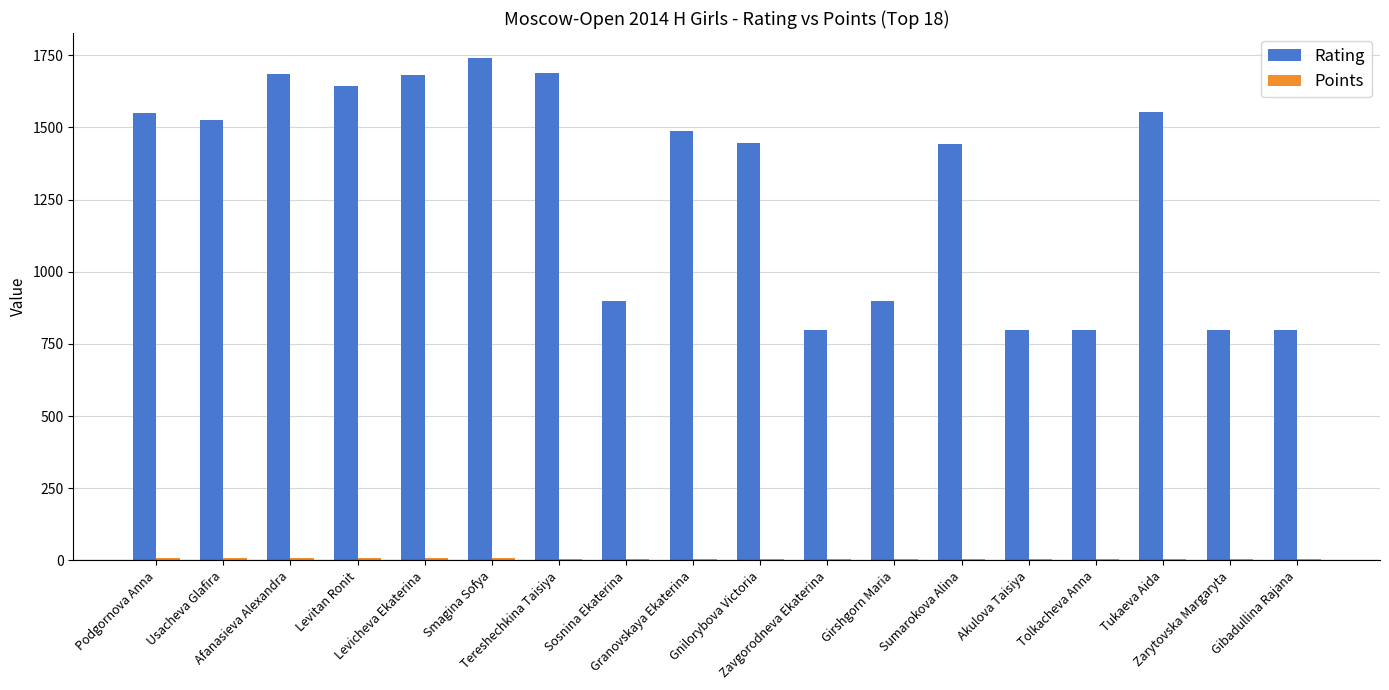

What is the label of the 8th bar from the right?

Zavgorodneva Ekaterina